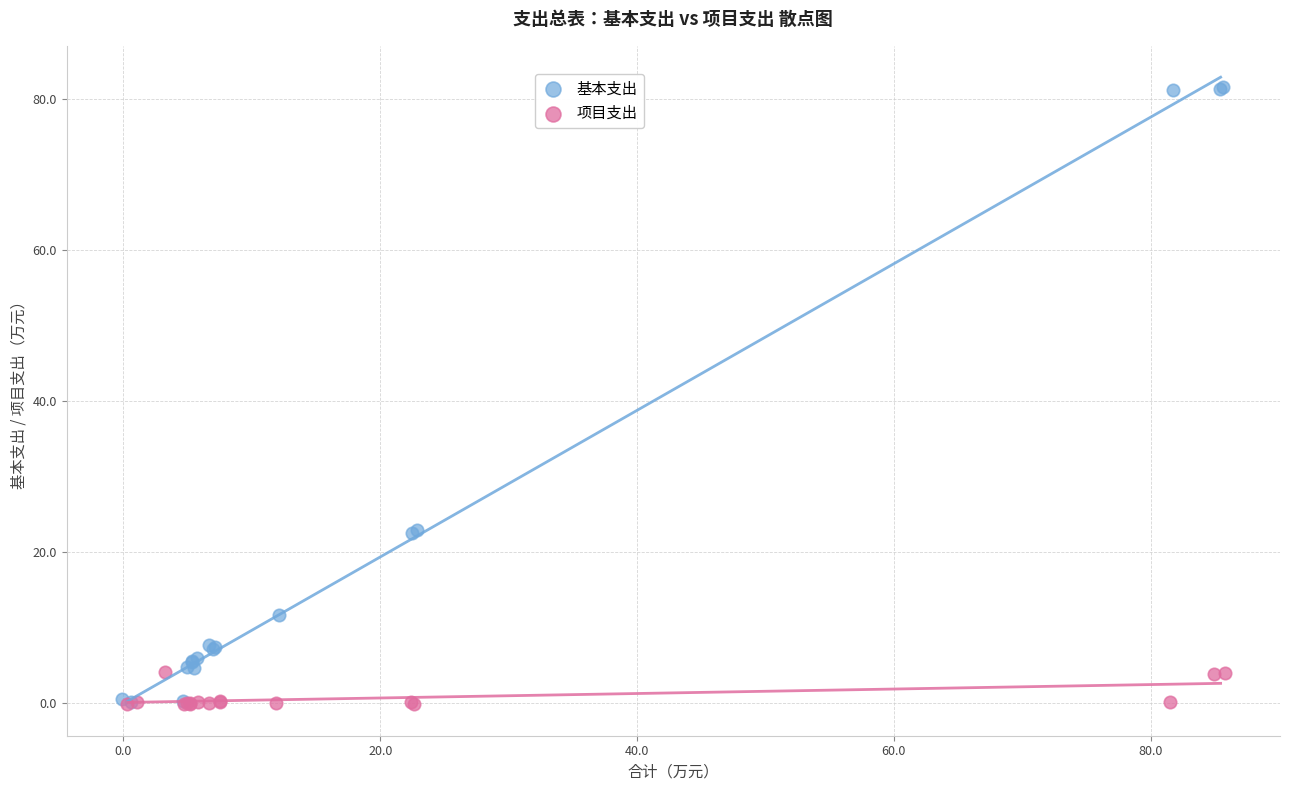

Which series has the widest spread of Y values?

基本支出